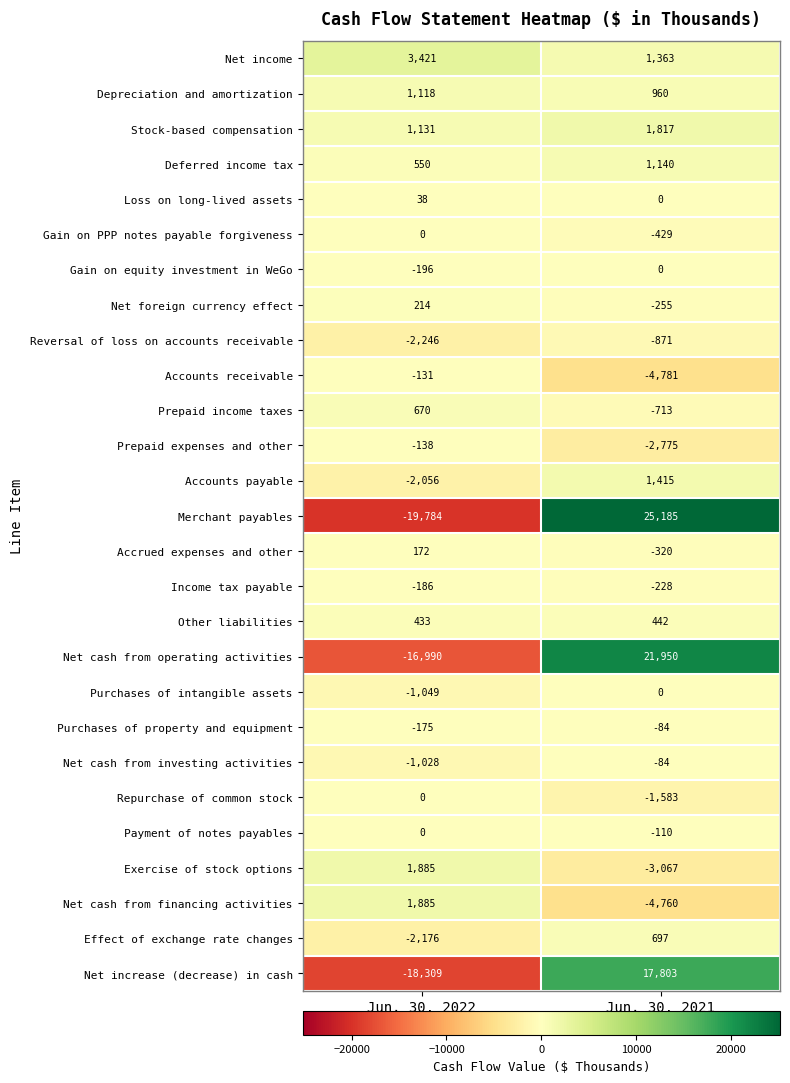

Which label corresponds to the largest value in the chart?

Jun. 30, 2021